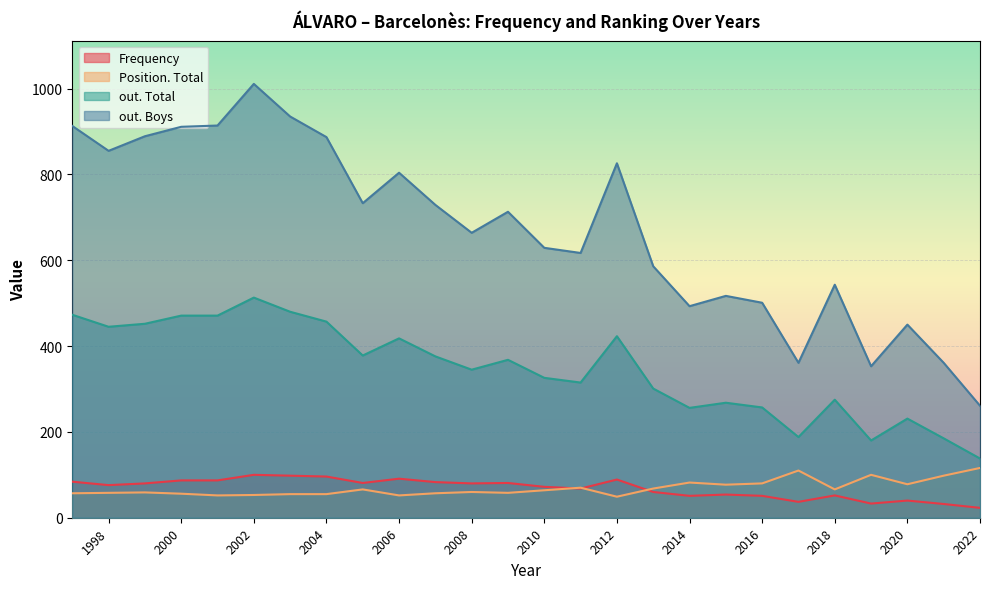

The Frequency series shows 72 at 2010. True or false?

True